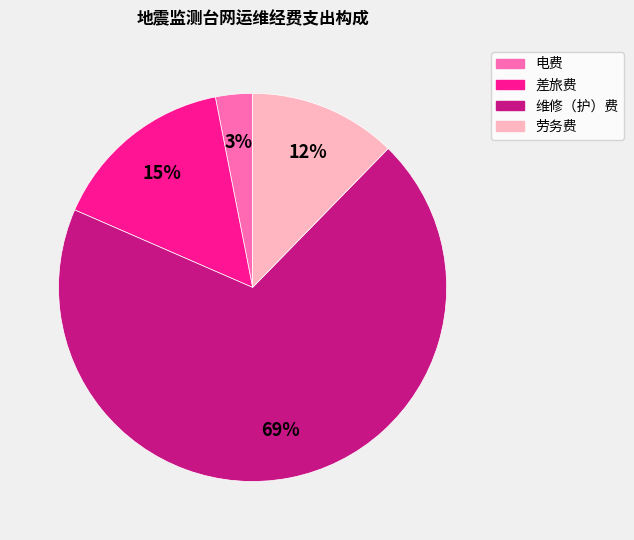

To the nearest percent, what percentage of the pie is 电费?

3%